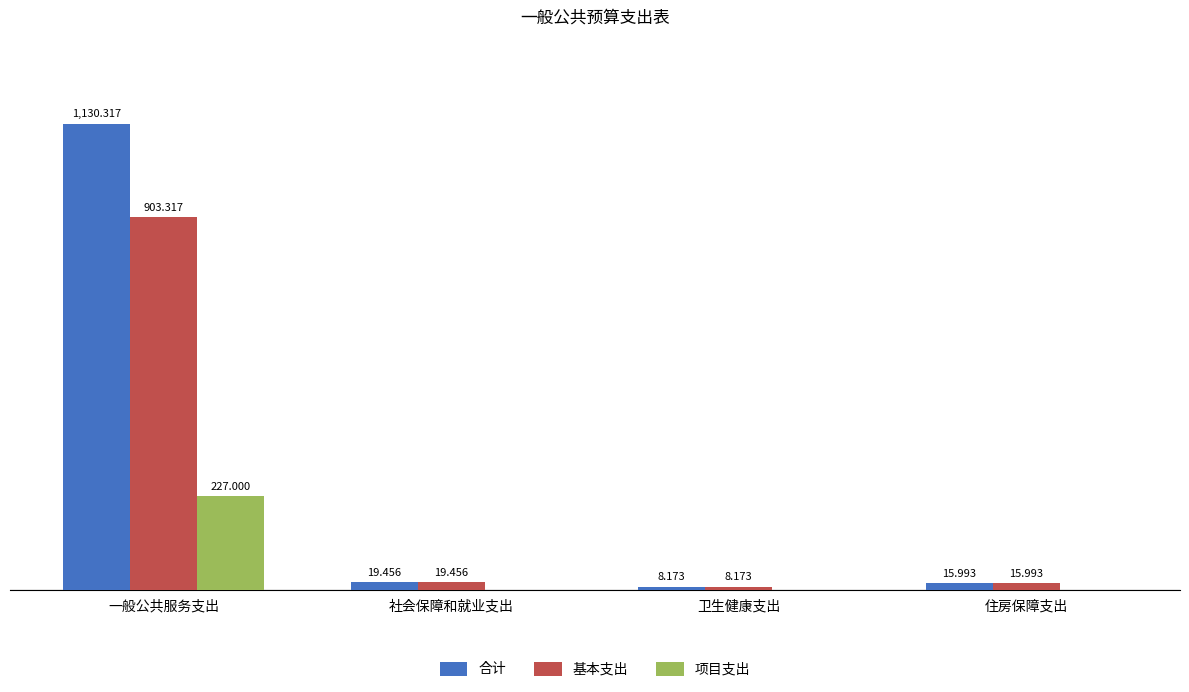

At which label does 项目支出 reach its peak?

一般公共服务支出